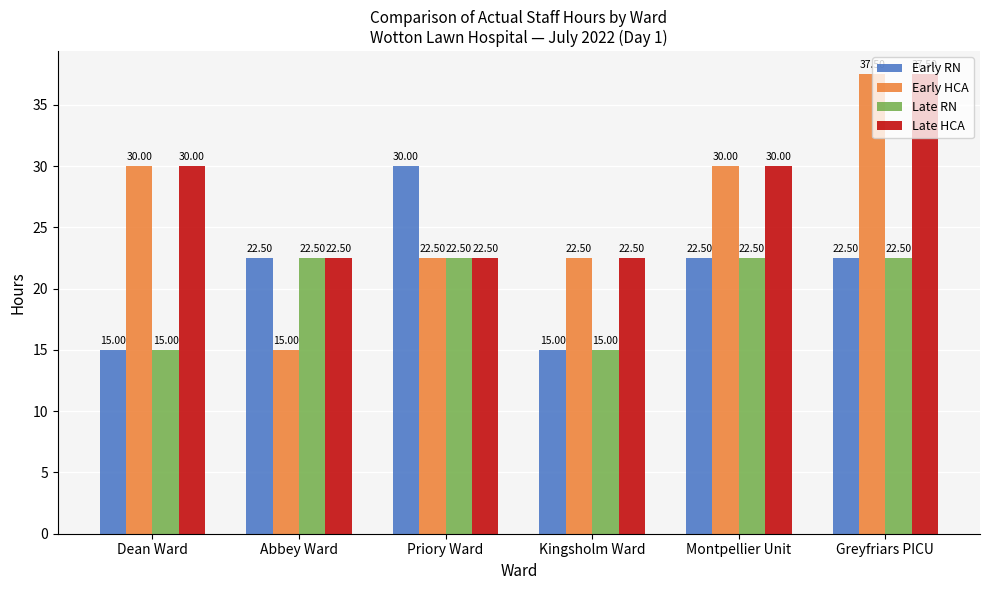

Rank the series by their average value, from highest to lowest.

Late HCA, Early HCA, Early RN, Late RN